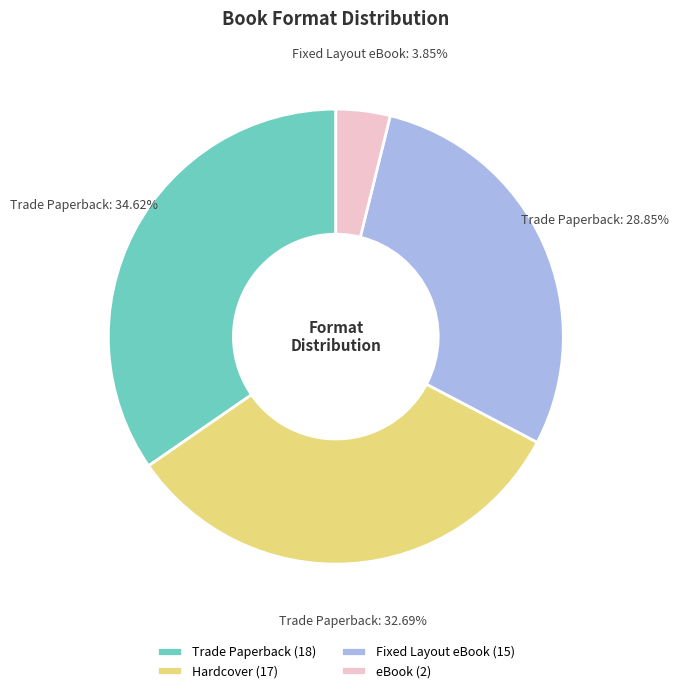

How many slices are in this pie chart?

4